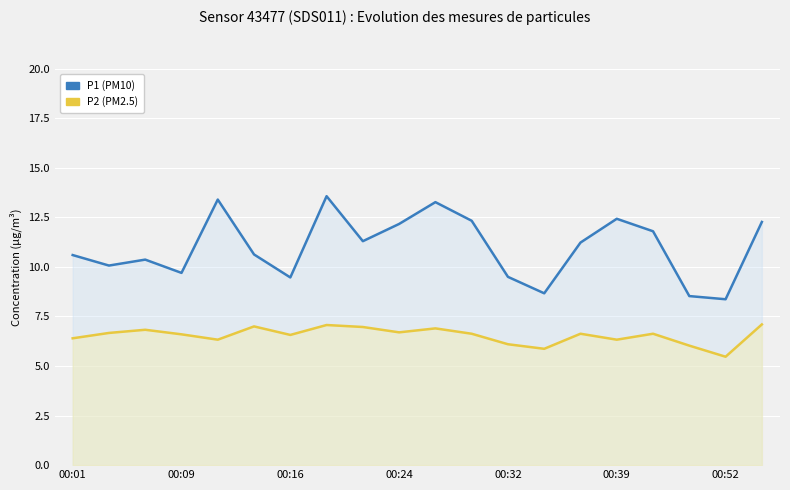

What is the minimum value for P2?

5.5